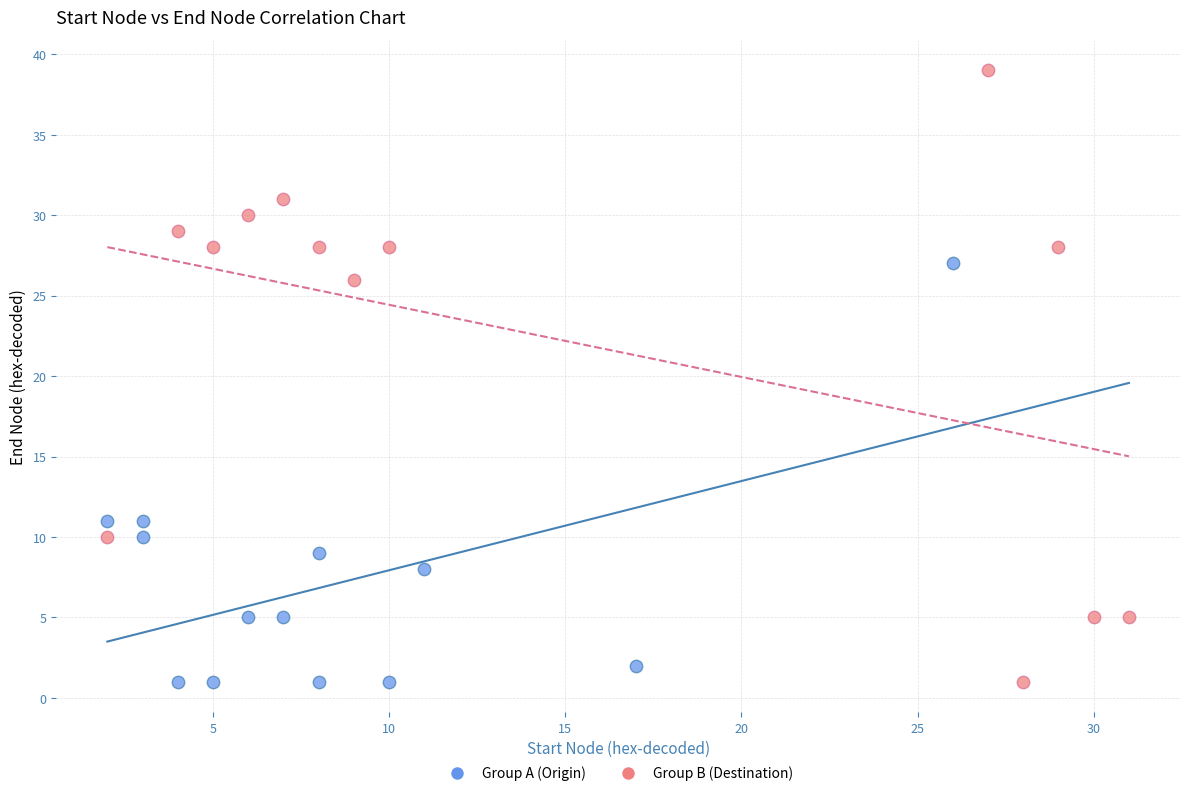

What are all the series names shown in the legend?

Group A (Origin), Group B (Destination)